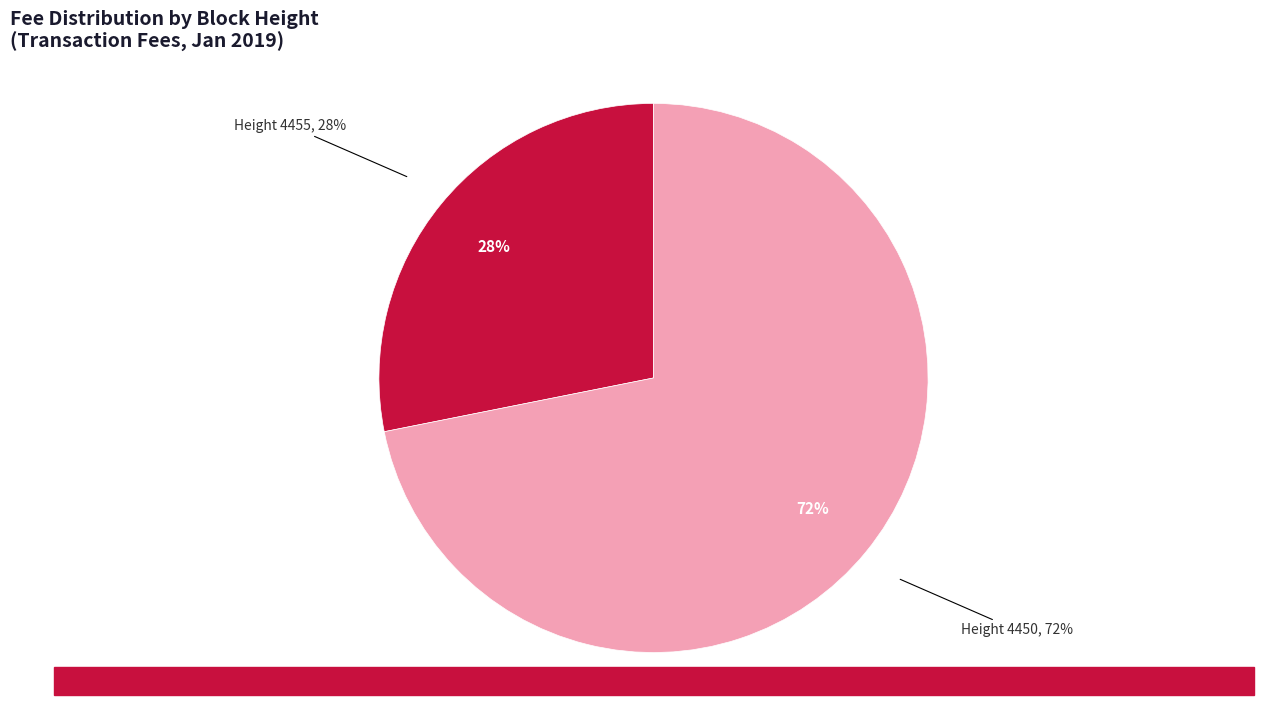

How many segments does this pie chart have?

2